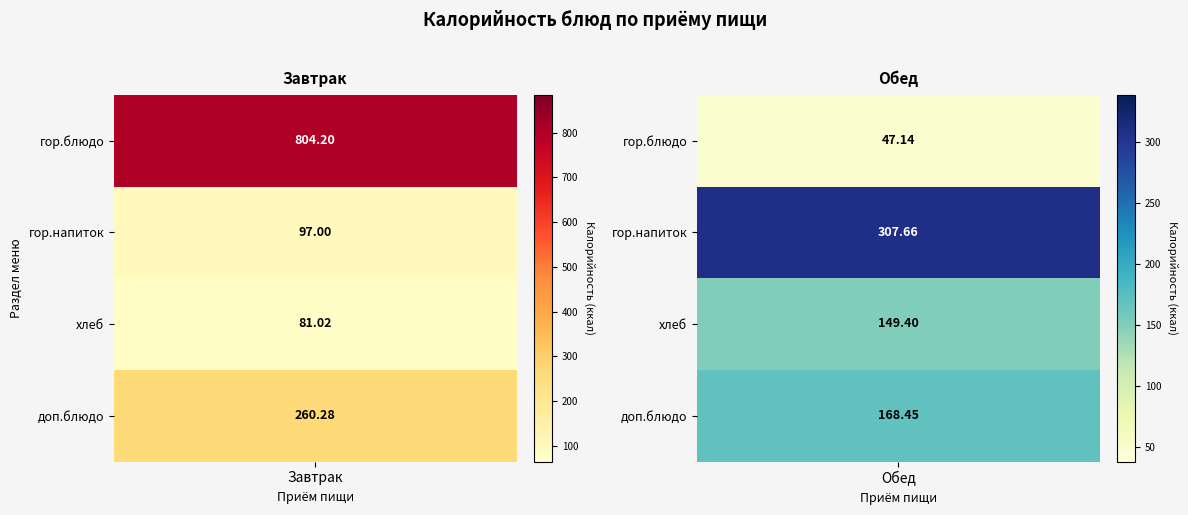

Reading left to right, transcribe all the data shown in this chart.

Завтрак: 0=804.2	1=97.0	2=81.0	3=260.3
Обед: 0=47.1	1=307.7	2=149.4	3=168.4